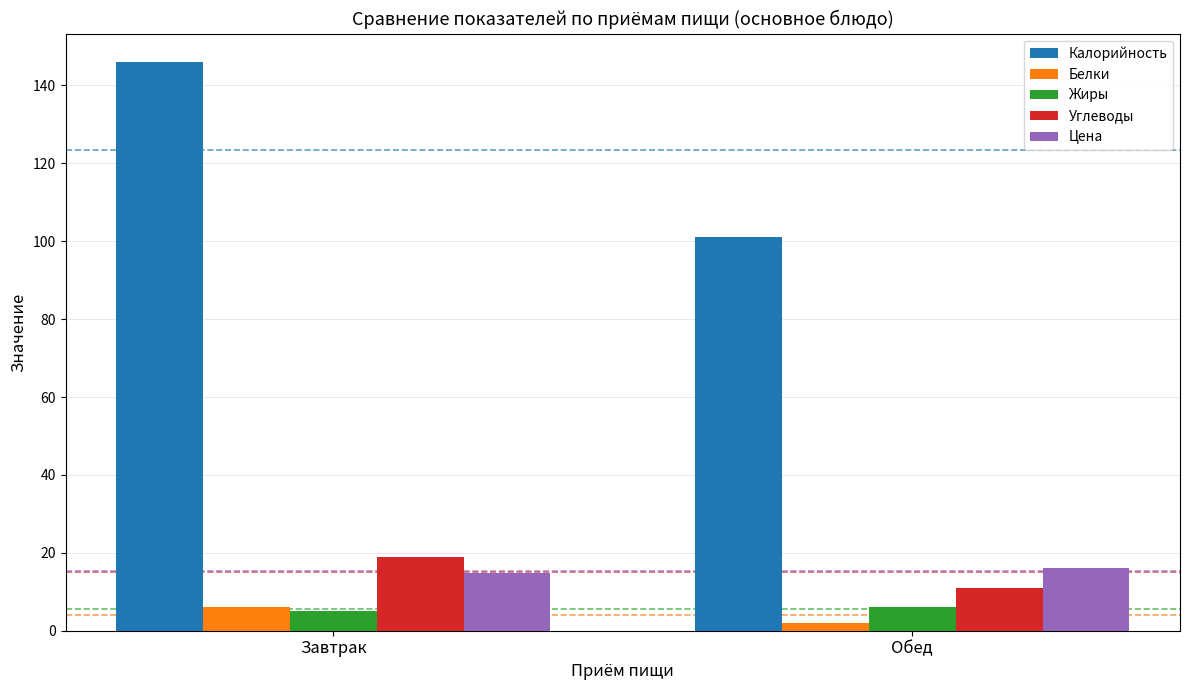

Count the Калорийность values in the range 101 to 146.

2